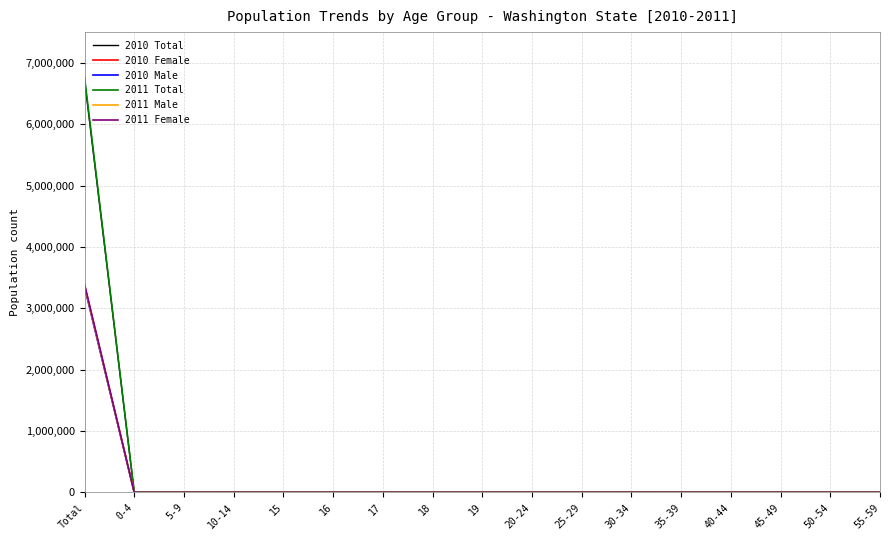

What is the greatest value displayed?

6767900.0